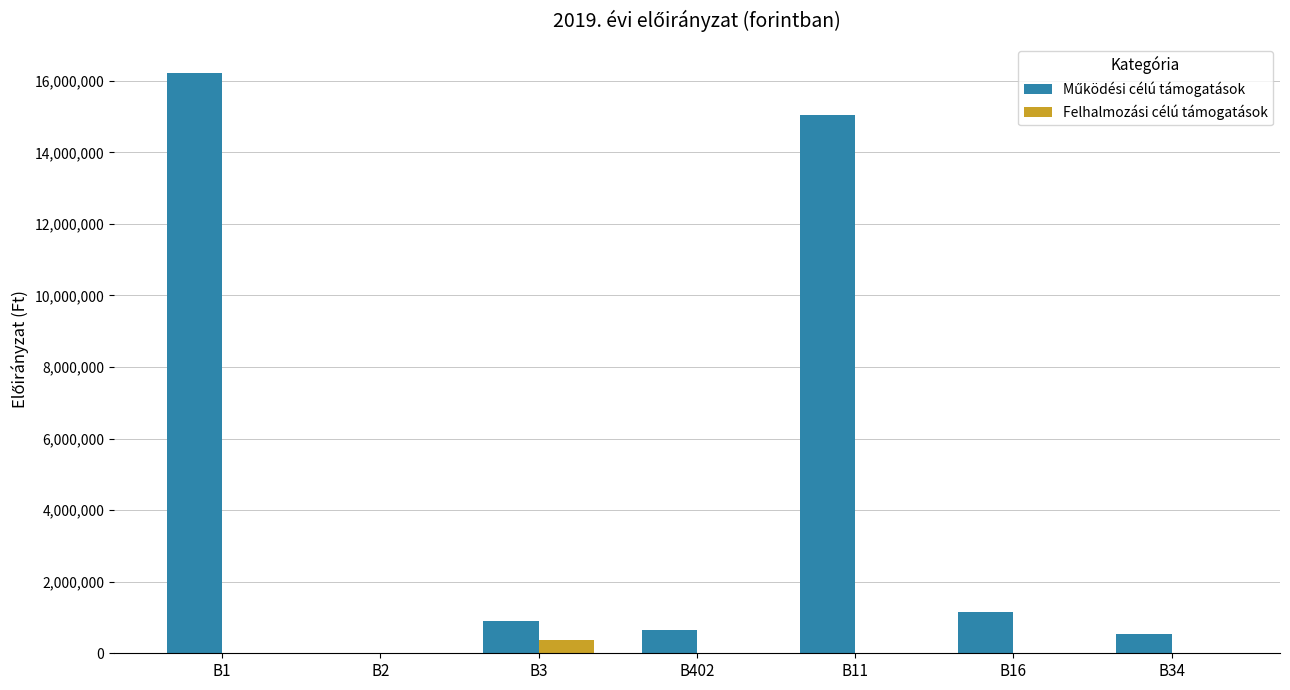

What is the sum of all Felhalmozási célú támogatások values?

360000